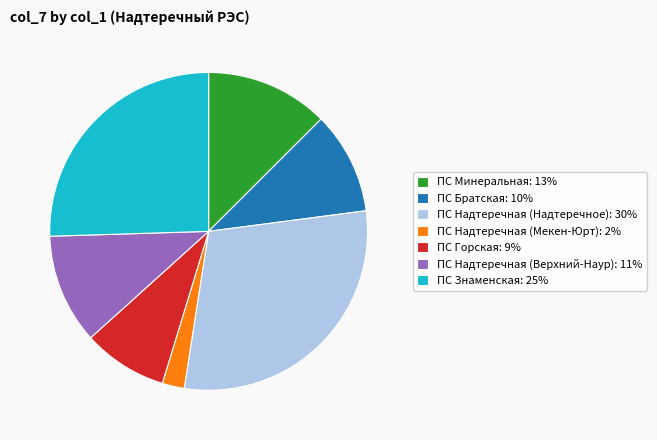

Is it true that ПС Братская: 10% is 10% of the pie?

True